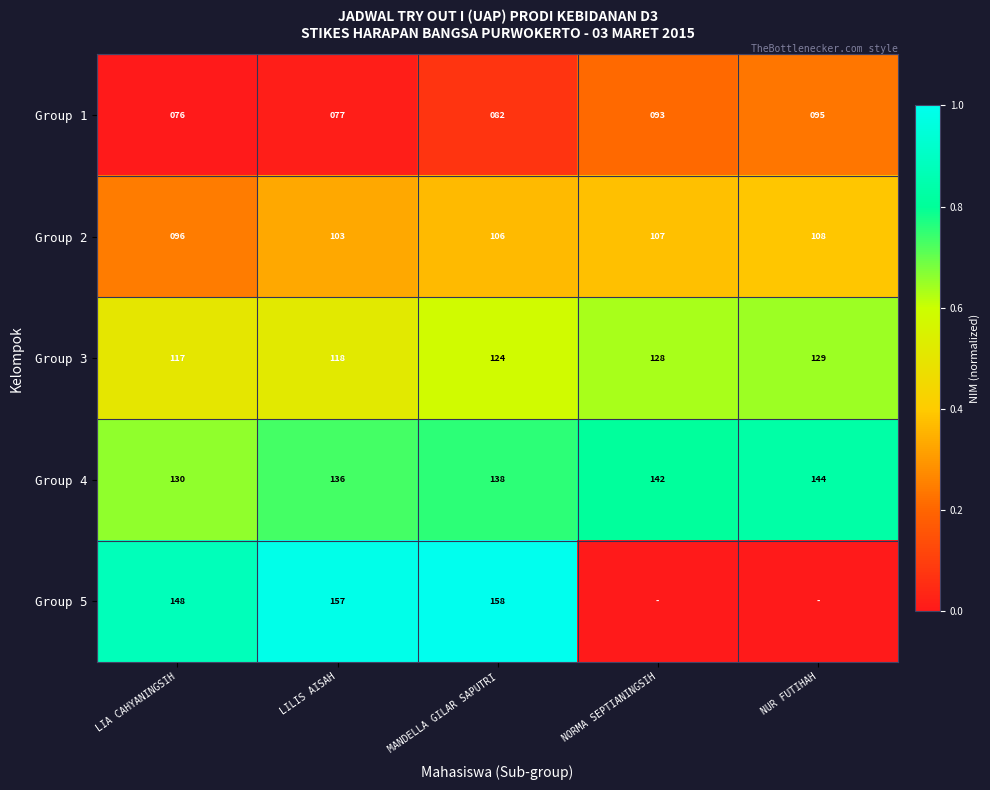

How many data points does each series have?

5